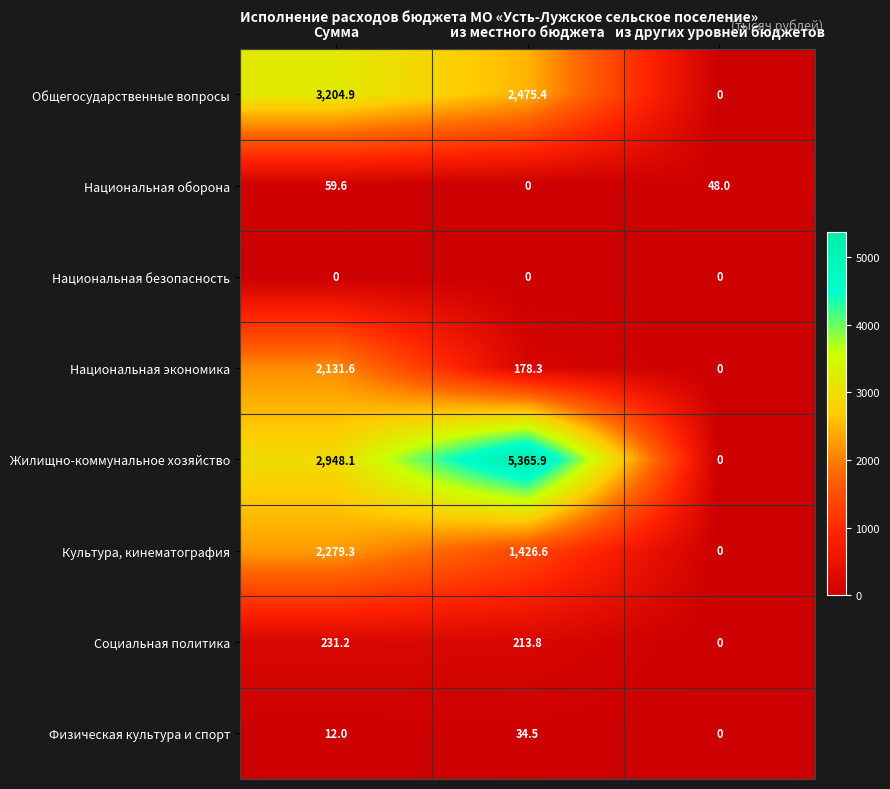

How many values in the Физическая культура и спорт series are below 12?

1